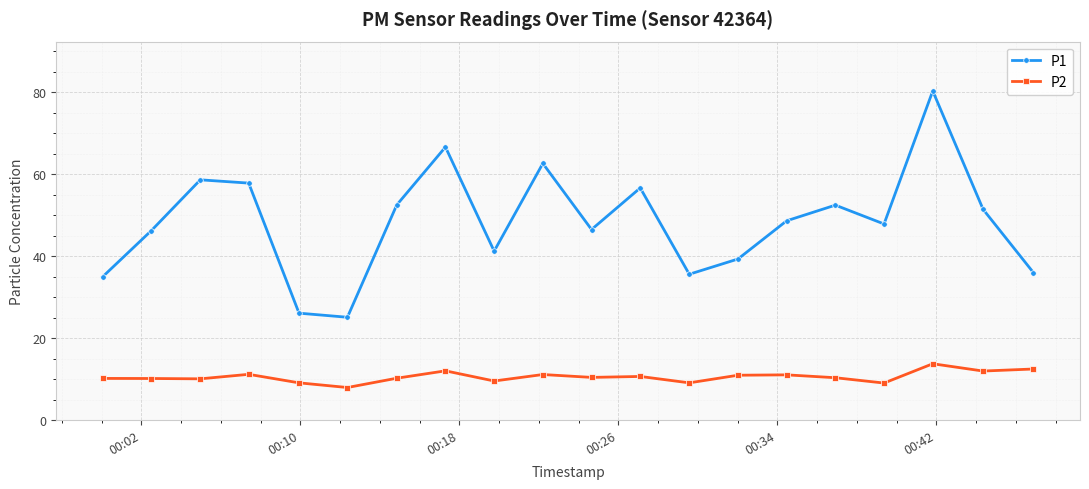

Rank the series by their maximum value, from highest to lowest.

P1, P2